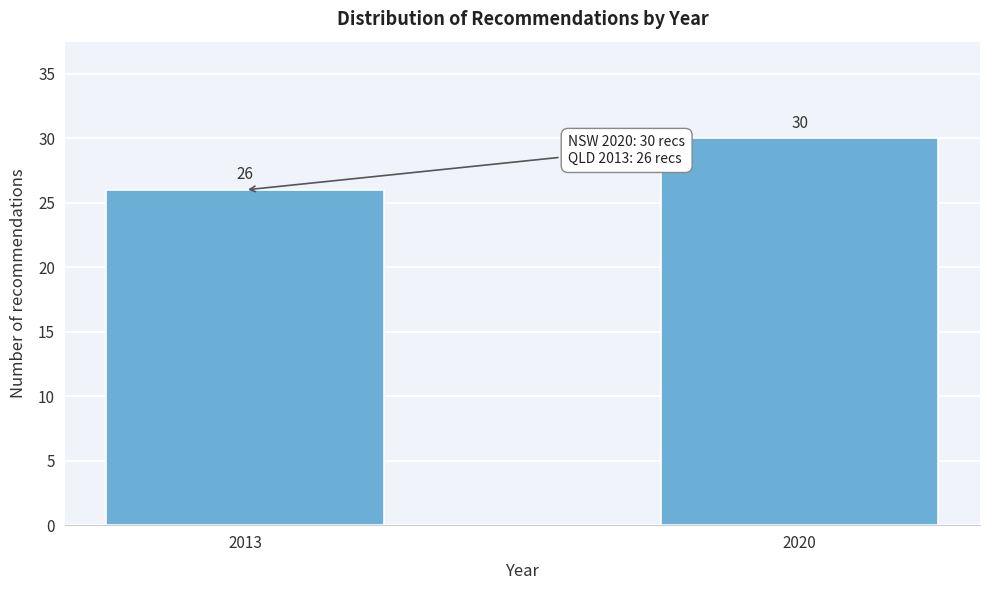

Reading right to left, extract all data points from this chart.

30	26